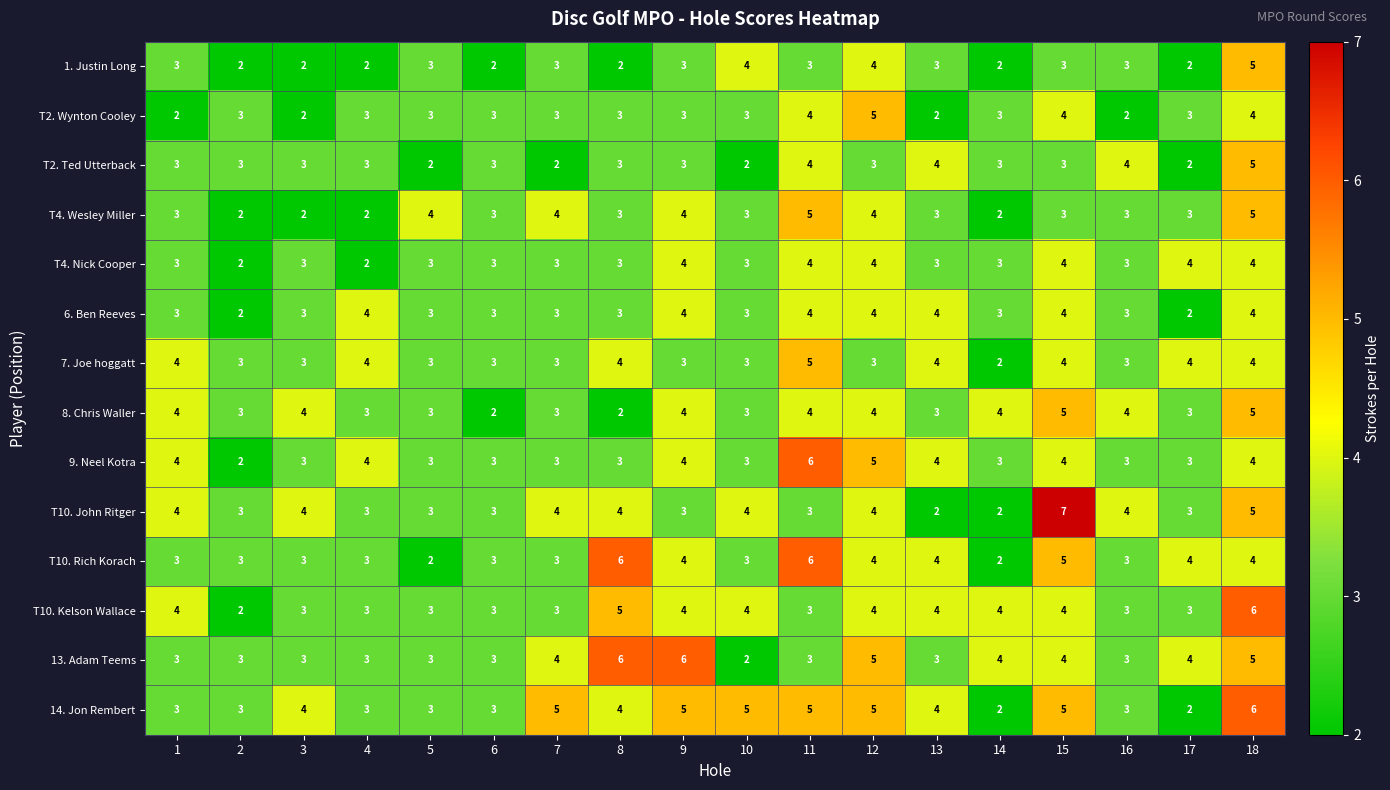

What is the sum of the 8. Chris Waller values at 17 and 14?

7